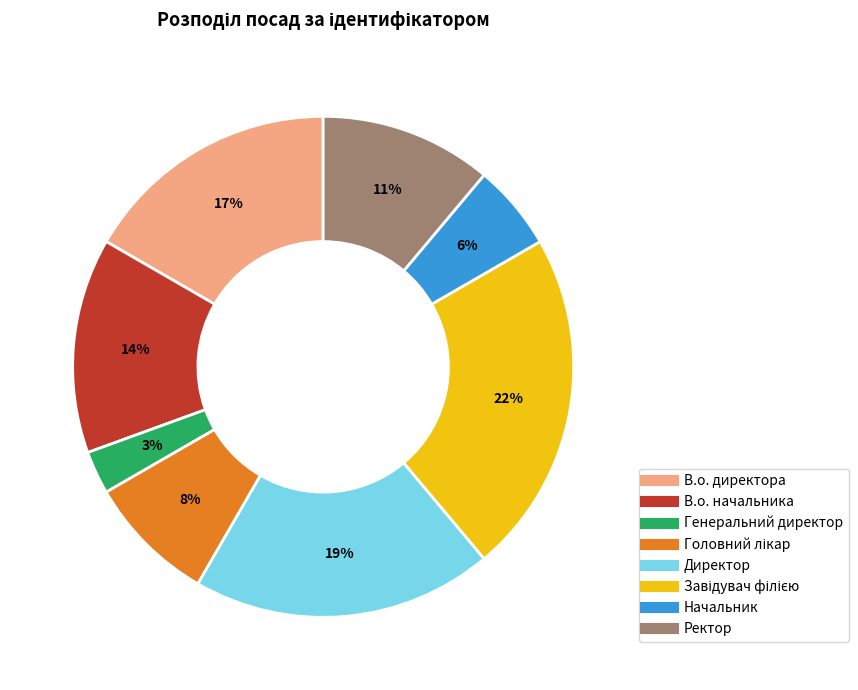

Count the number of slices in the pie.

8